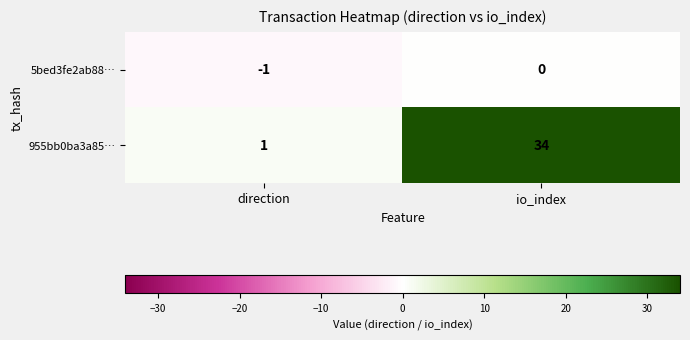

Which label corresponds to the largest value in the chart?

io_index